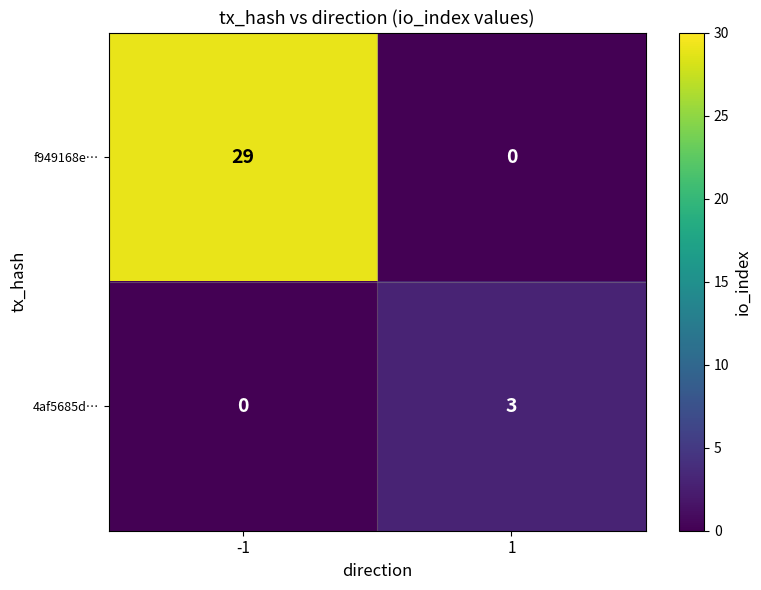

What is the total value across all series at -1?

29